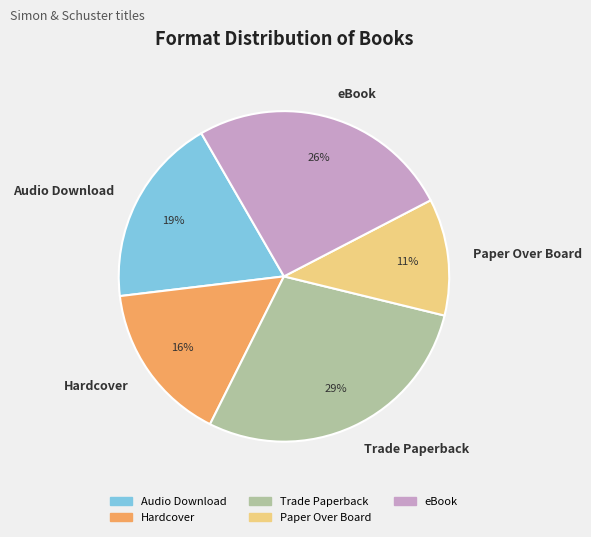

Combined, do Trade Paperback and Audio Download account for over 50%?

No